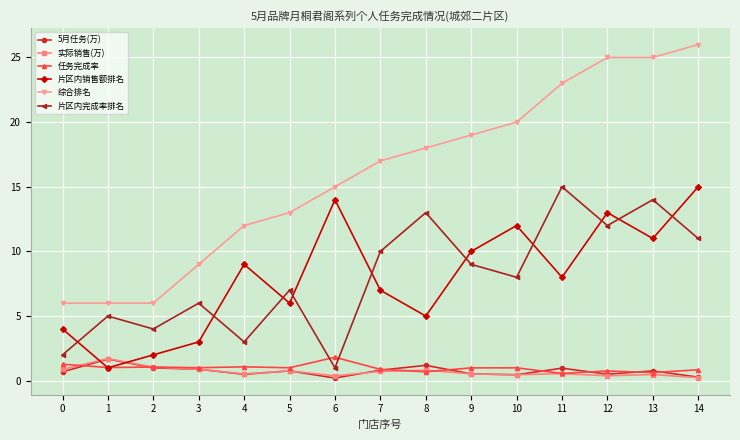

What value does the 5月任务(万) series have at 6?

0.2